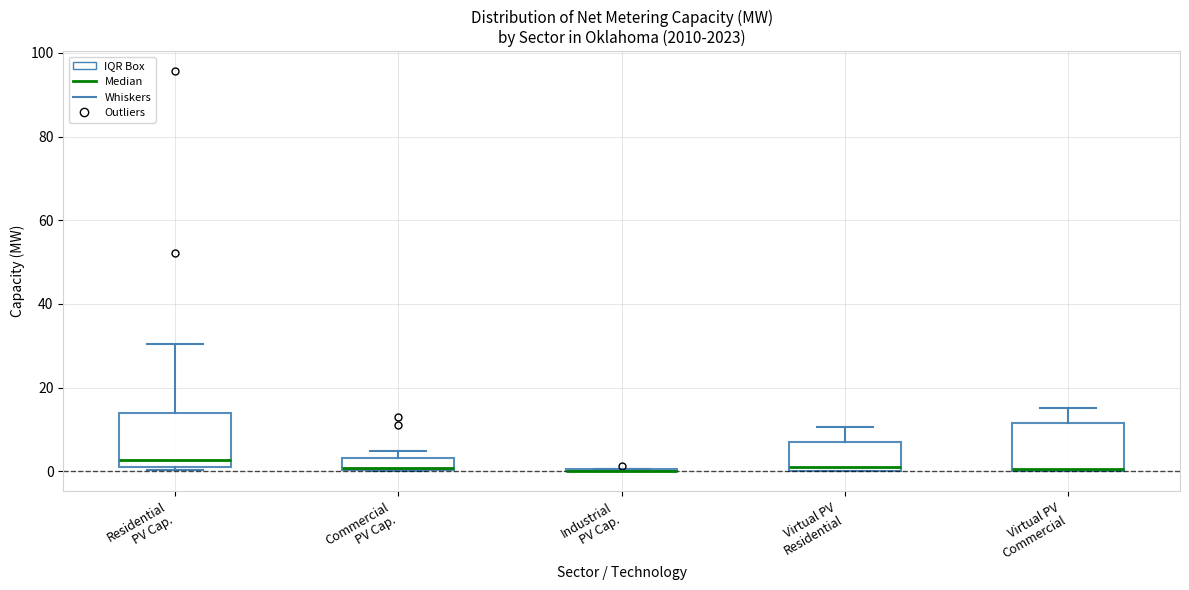

Where is the upper edge of the box for Residential PV Cap. on the y-axis? The values are not printed on the chart, so give them approximately, as read against the axis.

14